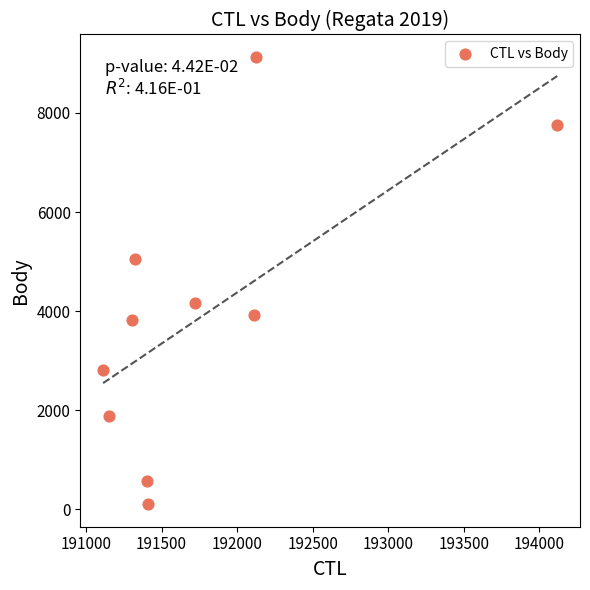

What is the average X value?

191778